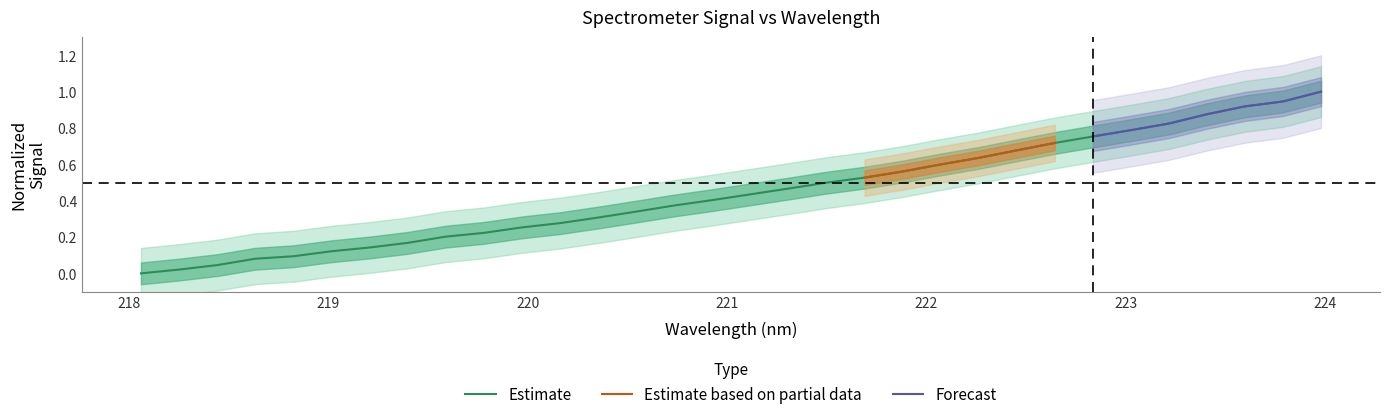

What is the value of the 21st point from the left?

0.6